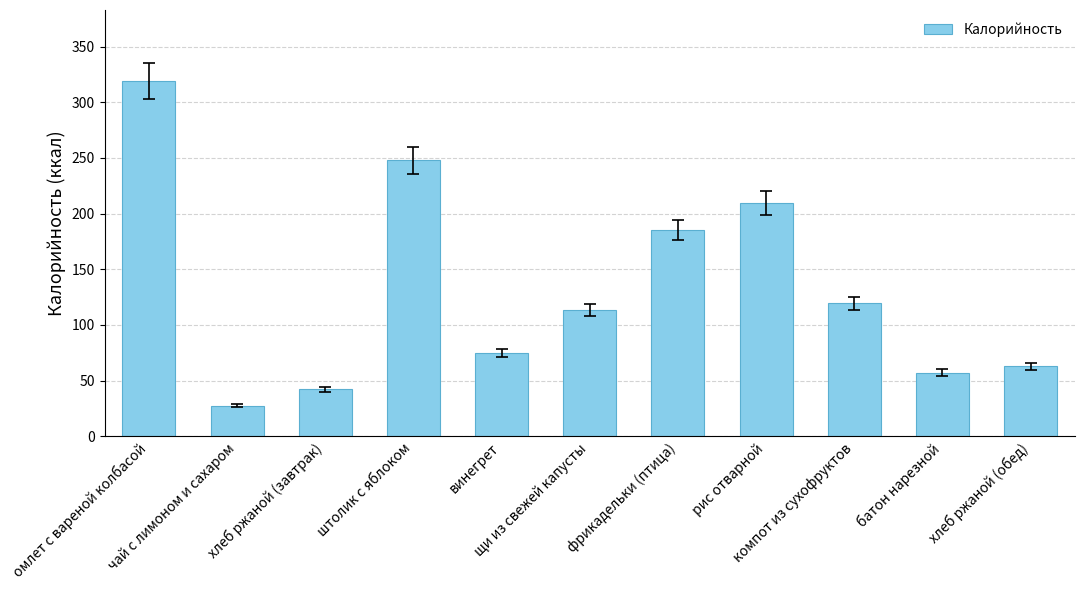

True or false: the data shows 160.0 at компот из сухофруктов.

False